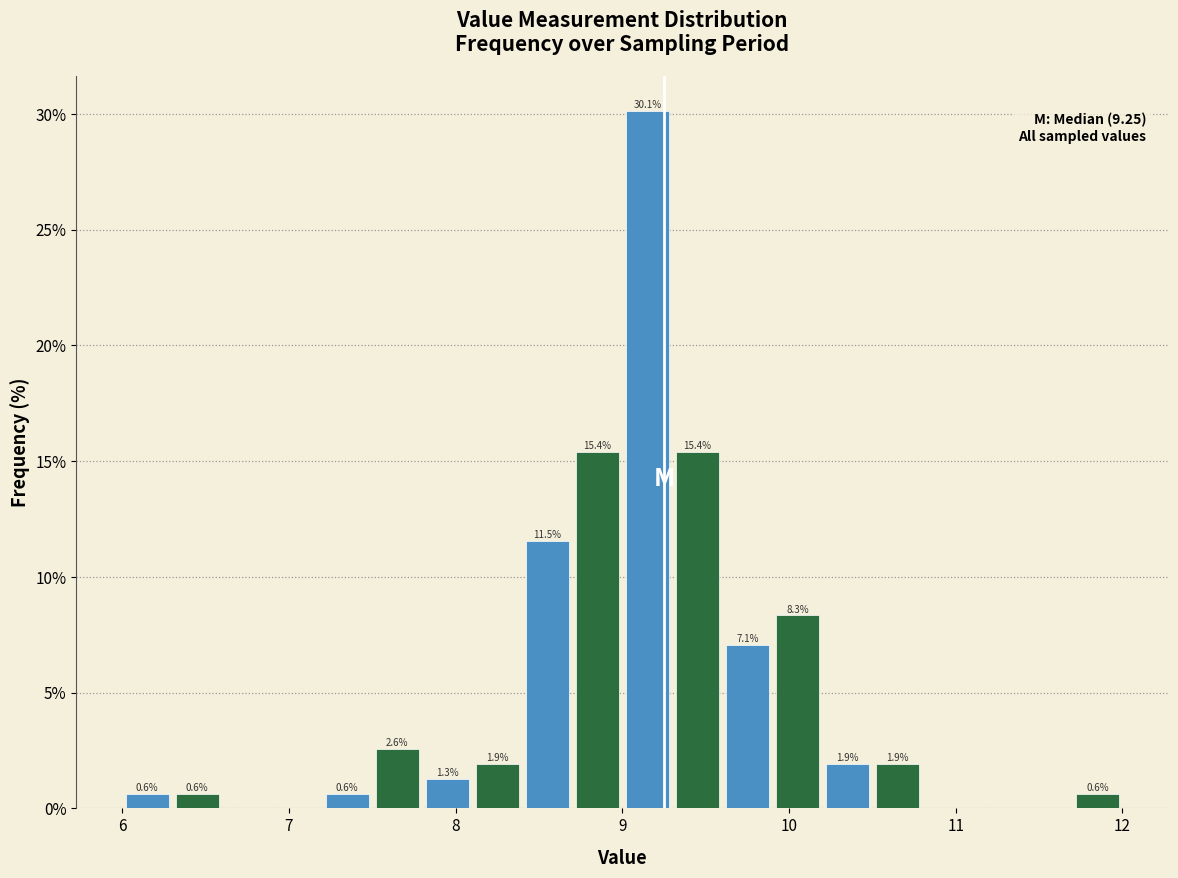

Around what value on the x-axis is the tallest bar? Give the approximate position of its centre, as read against the axis.

9.2